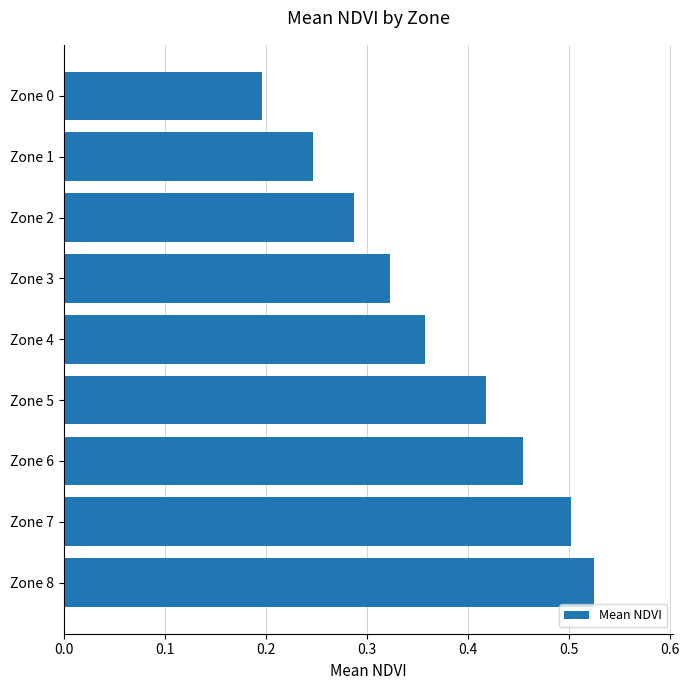

Which has a higher value, Zone 7 or Zone 8?

Zone 8